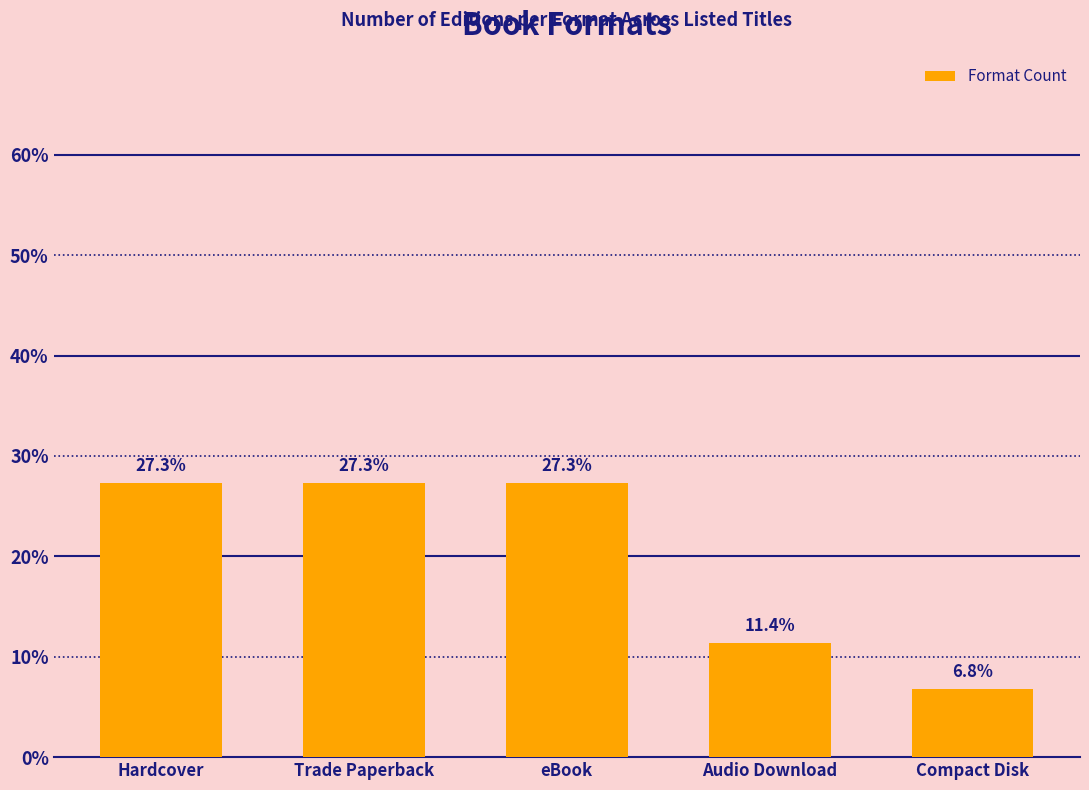

What is the difference between the maximum and minimum values?

20.5